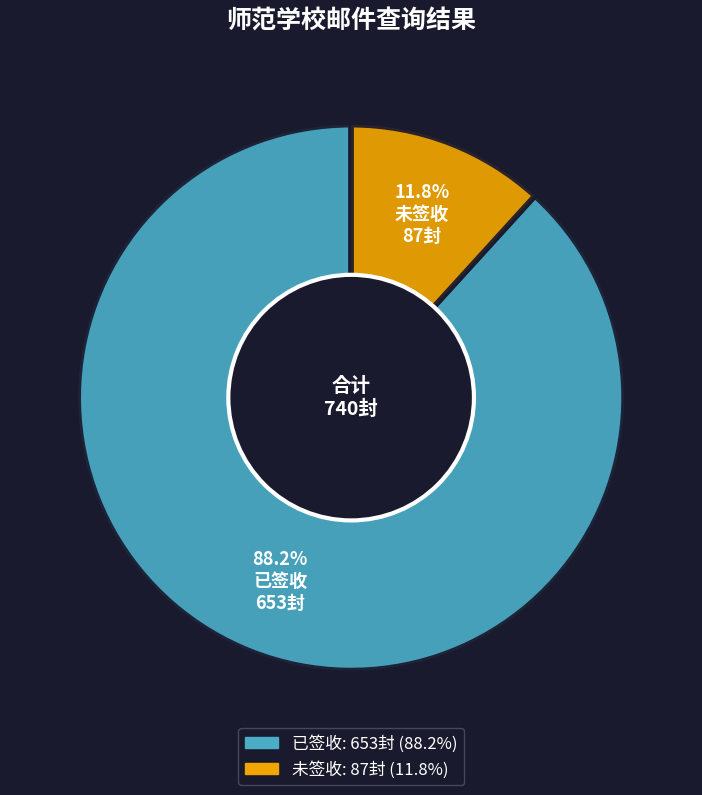

How many segments does this pie chart have?

2